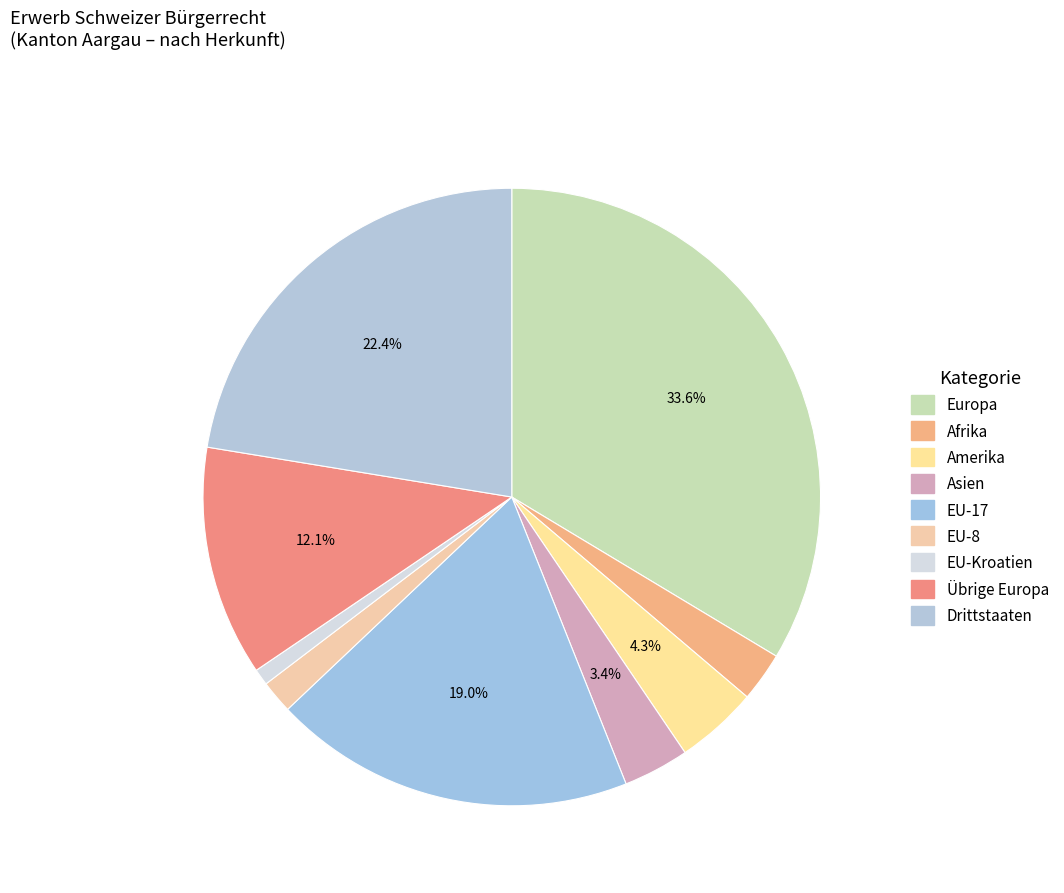

Is there any slice that represents more than half of the pie?

No